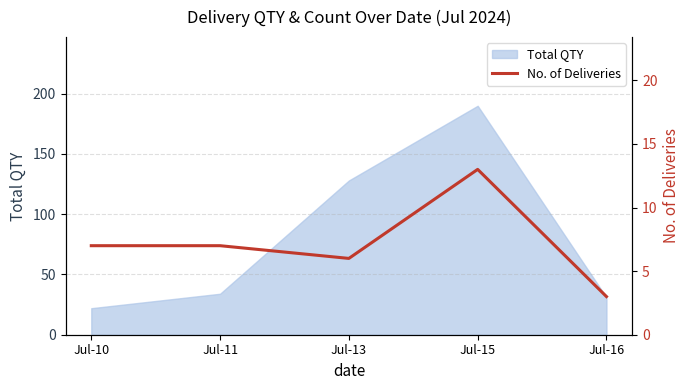

Reading left to right, list all the values displayed in this chart.

Jul-10=7	Jul-11=7	Jul-13=6	Jul-15=13	Jul-16=3